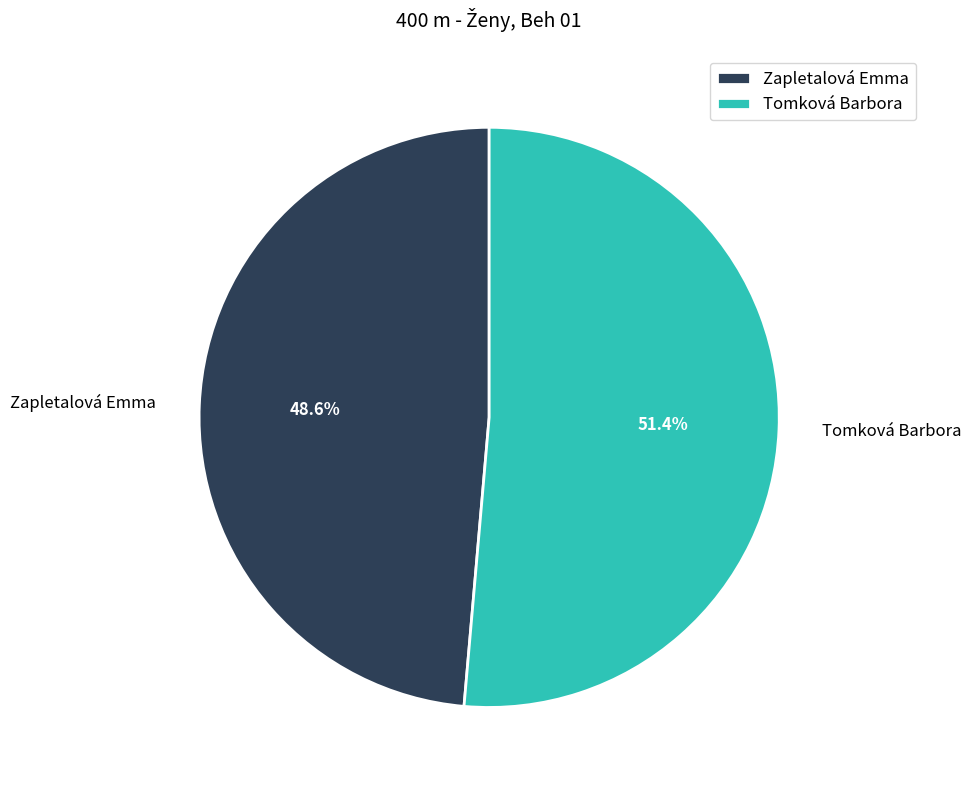

What portion of the pie excludes Tomková Barbora?

48.6%